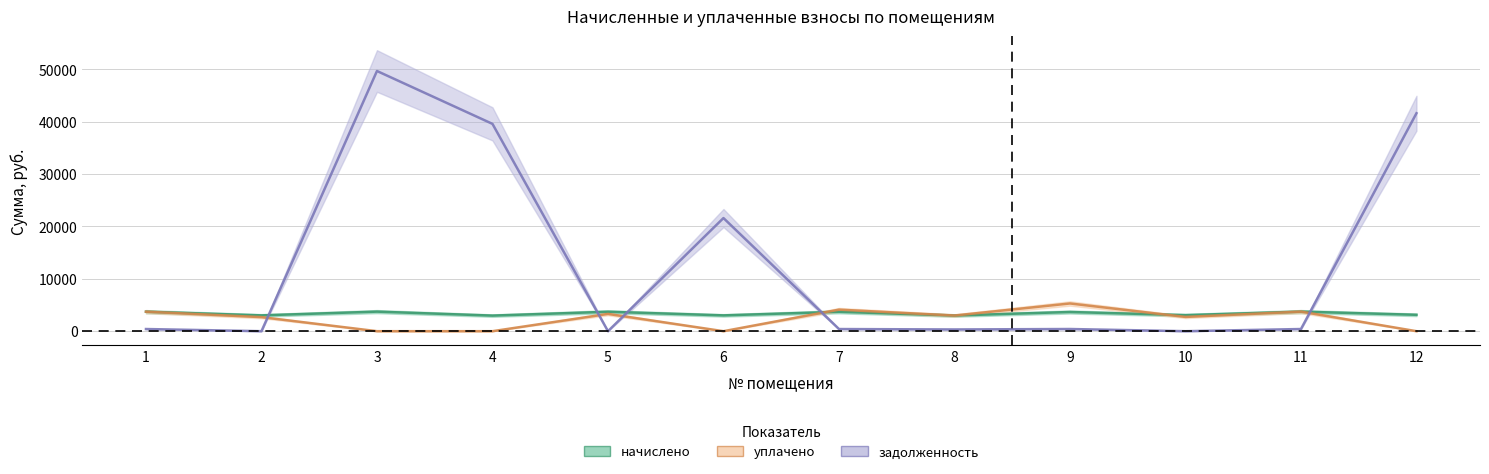

Reading left to right, list all the values displayed in this chart.

начислено: 1=3725.7	2=3021.0	3=3736.7	4=2977.4	5=3709.3	6=3021.0	7=3703.9	8=2993.8	9=3665.7	10=3064.8	11=3736.7	12=3130.3
уплачено: 1=3725.7	2=2685.4	3=0.0	4=0.0	5=3297.2	6=0.0	7=4115.9	8=2993.8	9=5294.9	10=2724.2	11=3736.7	12=0.0
задолженность: 1=414.0	2=0.0	3=49688.1	4=39591.1	5=0.0	6=21604.6	7=411.6	8=332.6	9=416.6	10=0.0	11=415.2	12=41624.3